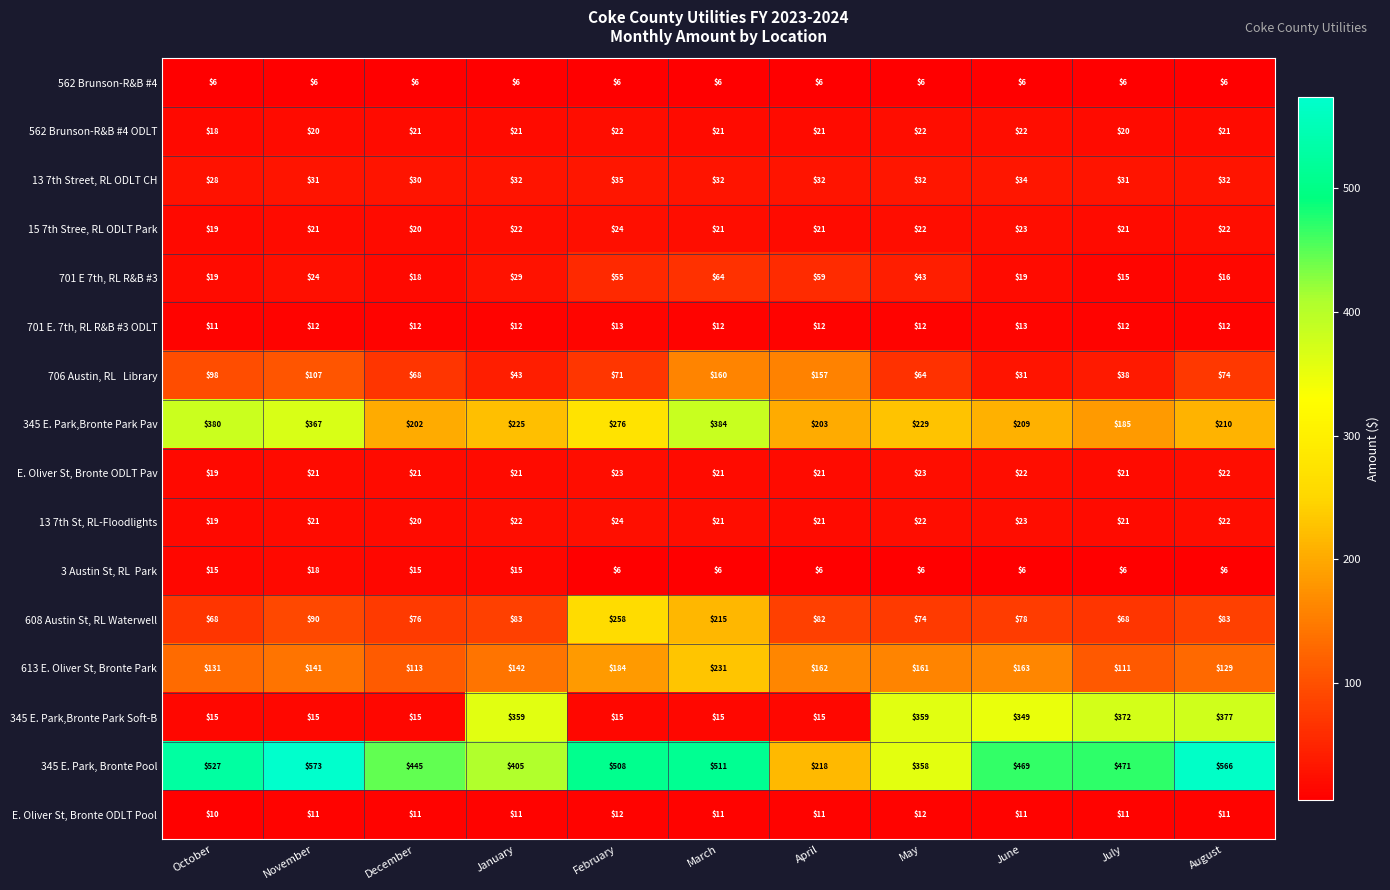

At how many categories does at least one series exceed 219?

10